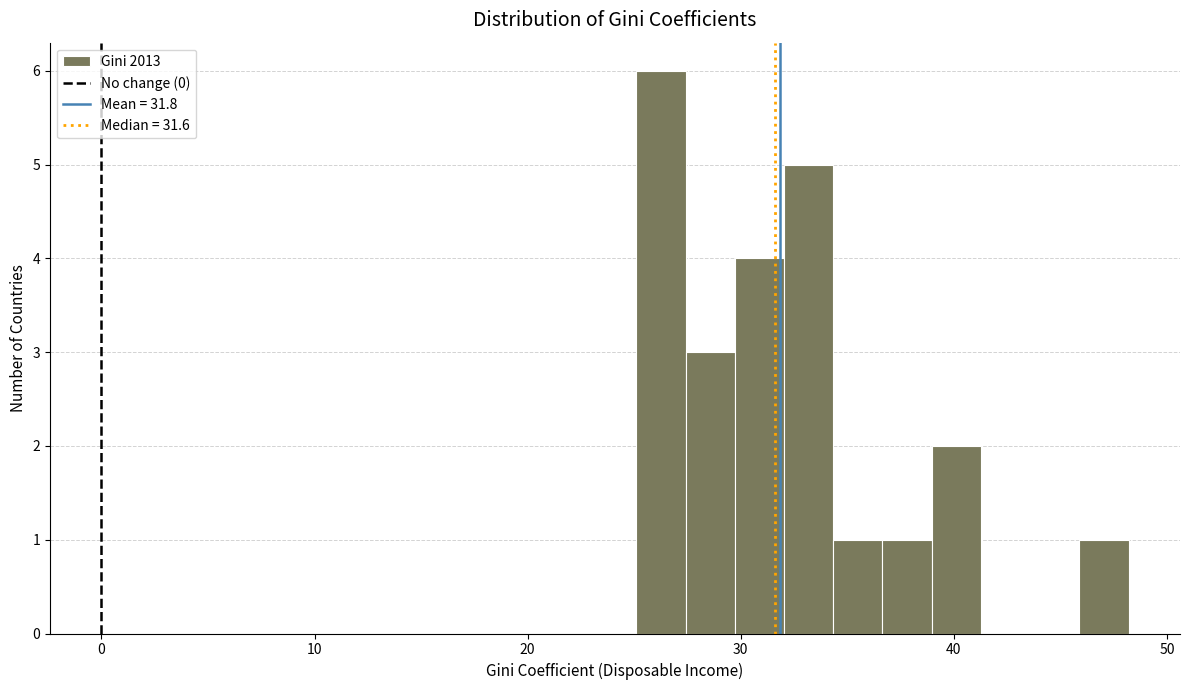

Around what value on the x-axis is the tallest bar? Give the approximate position of its centre, as read against the axis.

26